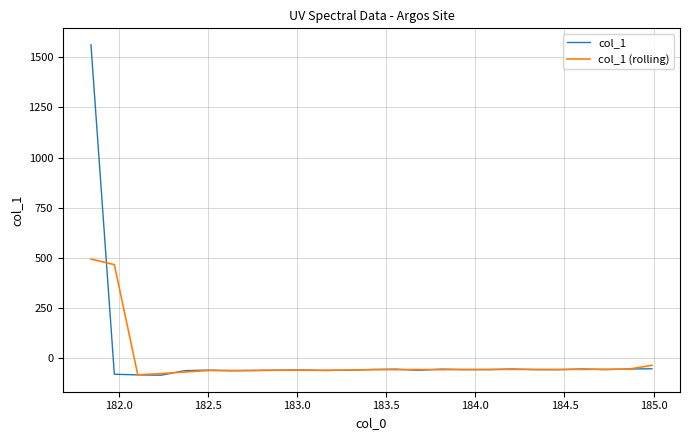

True or false: col_1 (rolling) and col_1 cross at least once.

True